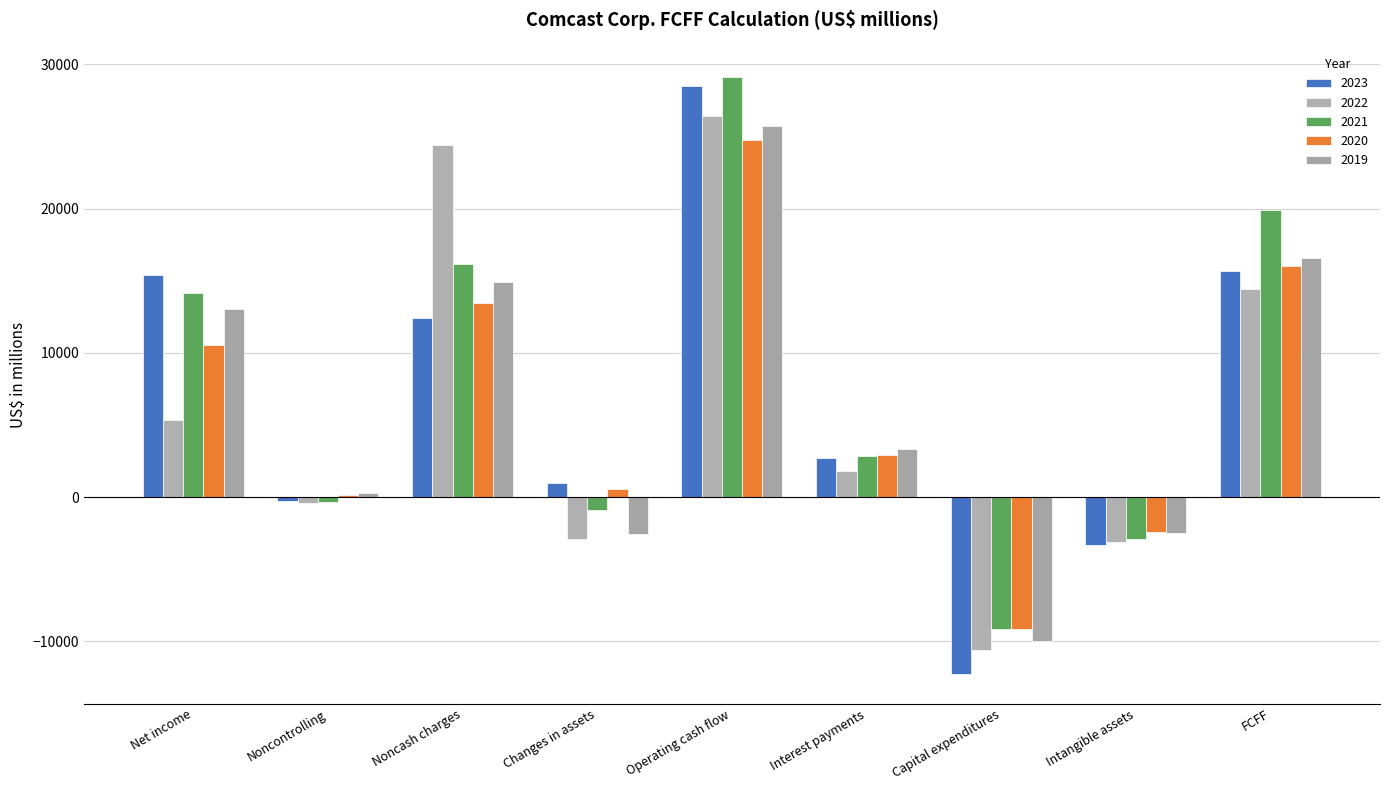

Rank the series by their maximum value, from highest to lowest.

2021, 2023, 2022, 2019, 2020